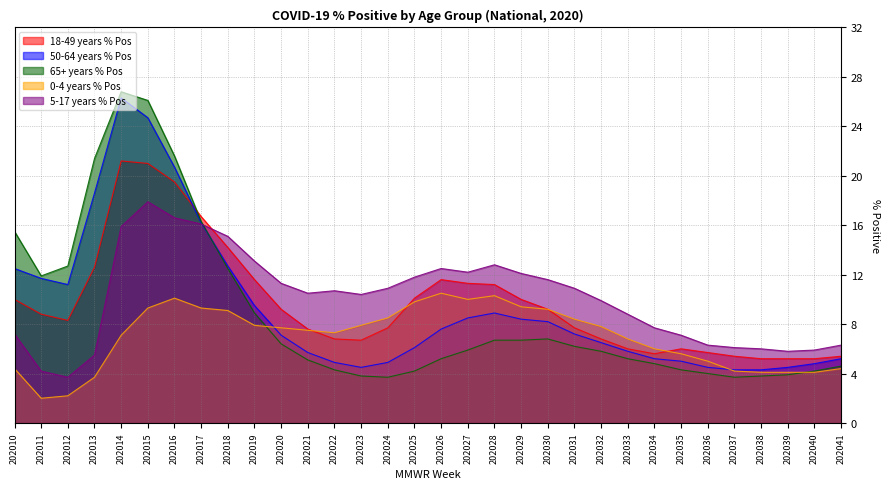

What is the spread (max minus min) of values at 202030?

4.8